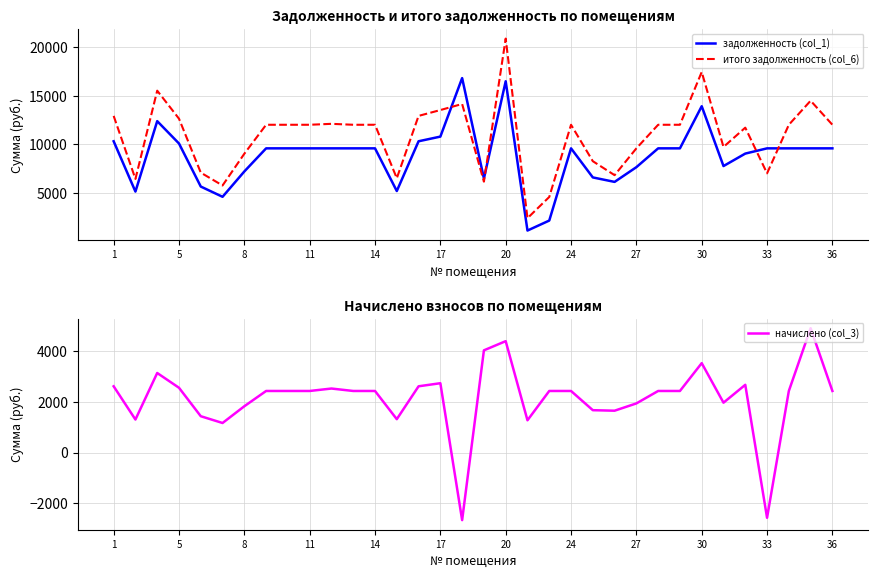

What is the lowest value of the начислено (col_3) series?

-2667.1